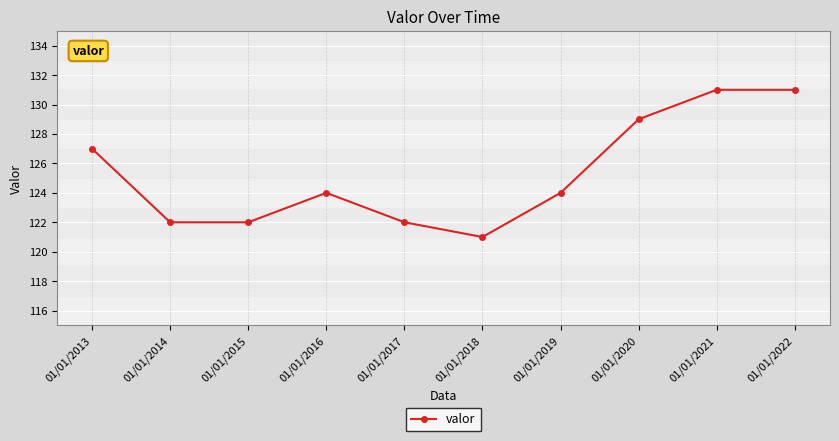

Reading right to left, list all the values displayed in this chart.

131	131	129	124	121	122	124	122	122	127